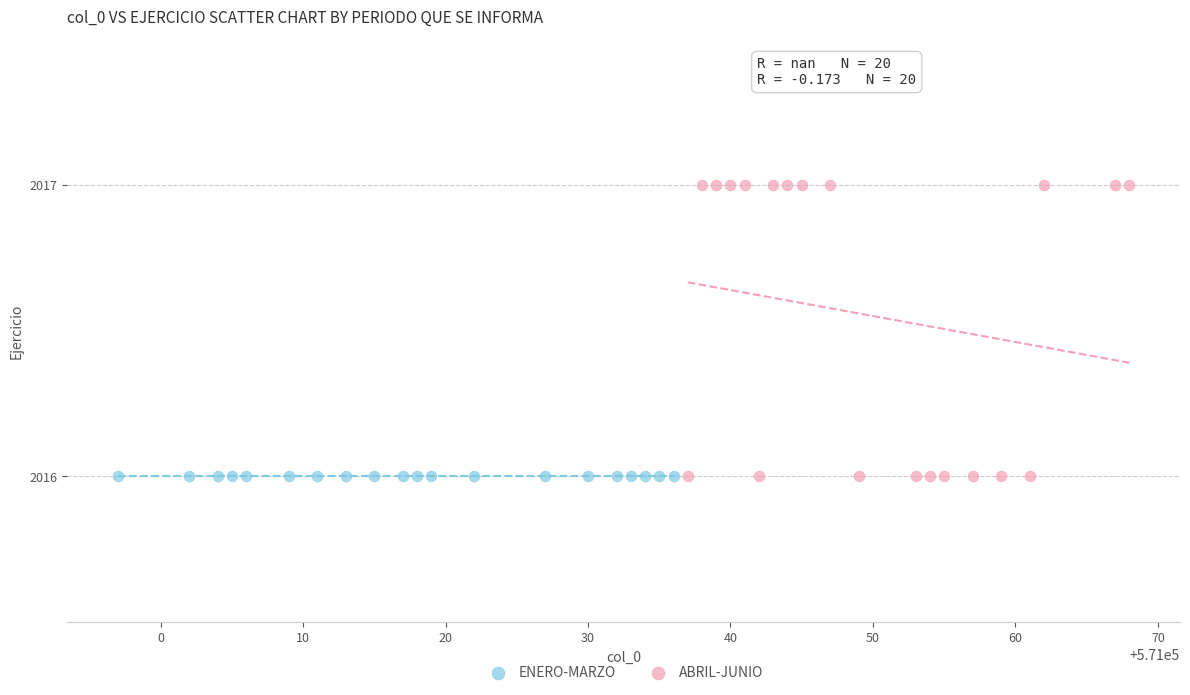

Which series contains the highest Y value?

ABRIL-JUNIO